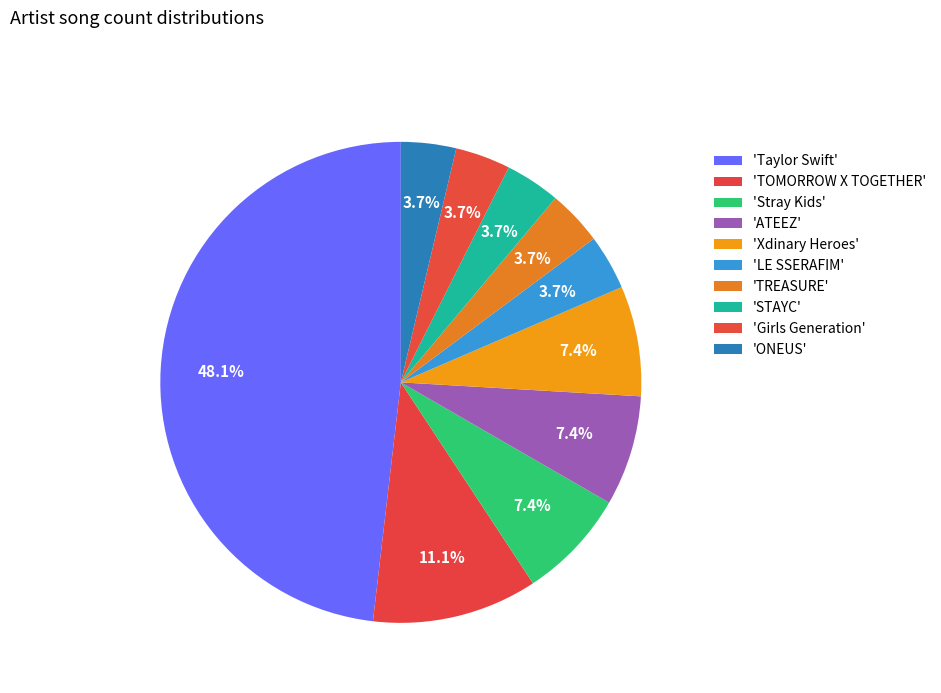

How many slices are in this pie chart?

10